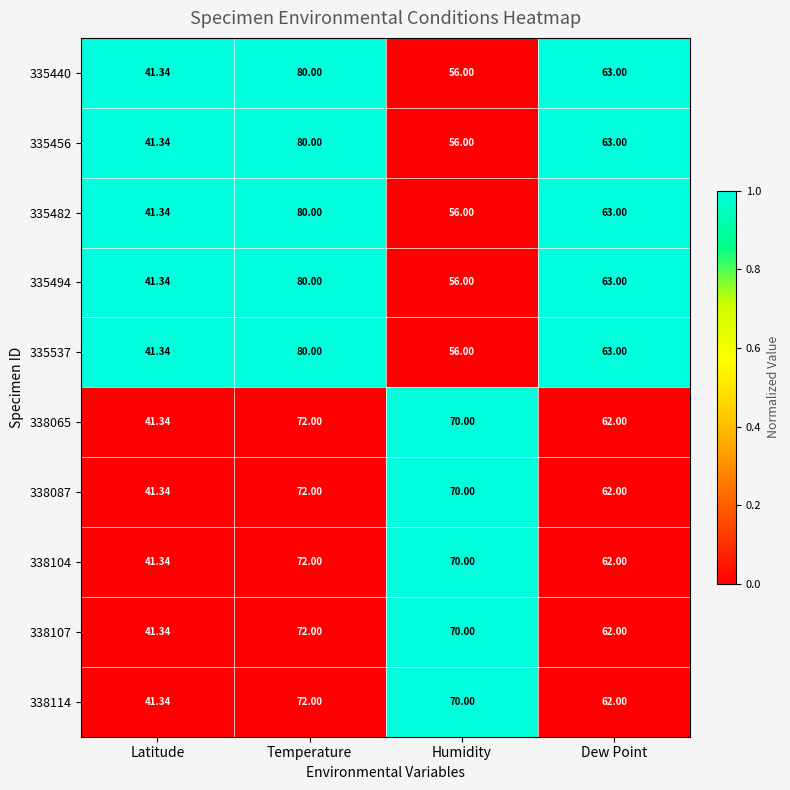

Where does the 335456 series first go above 63?

Temperature